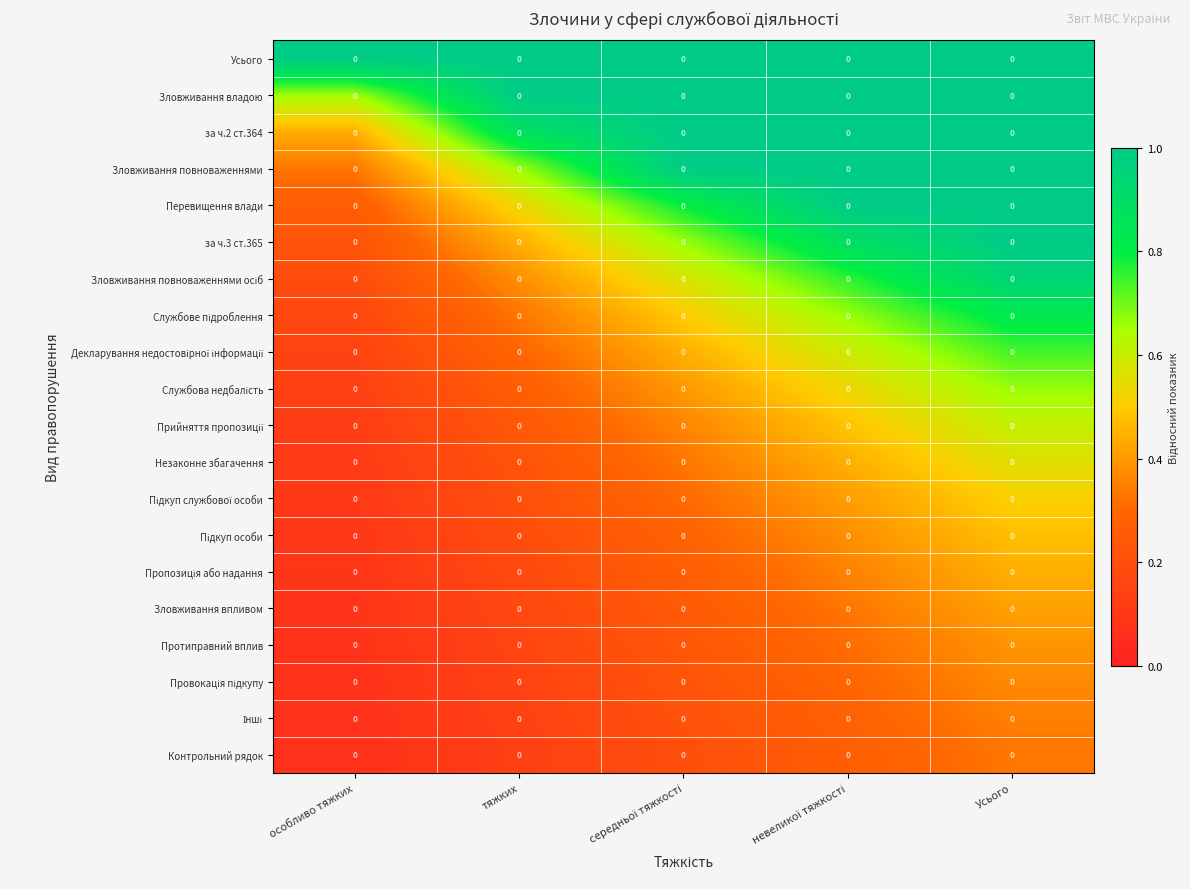

Is it true that Зловживання повноваженнями осіб equals 0.5 at тяжких?

False